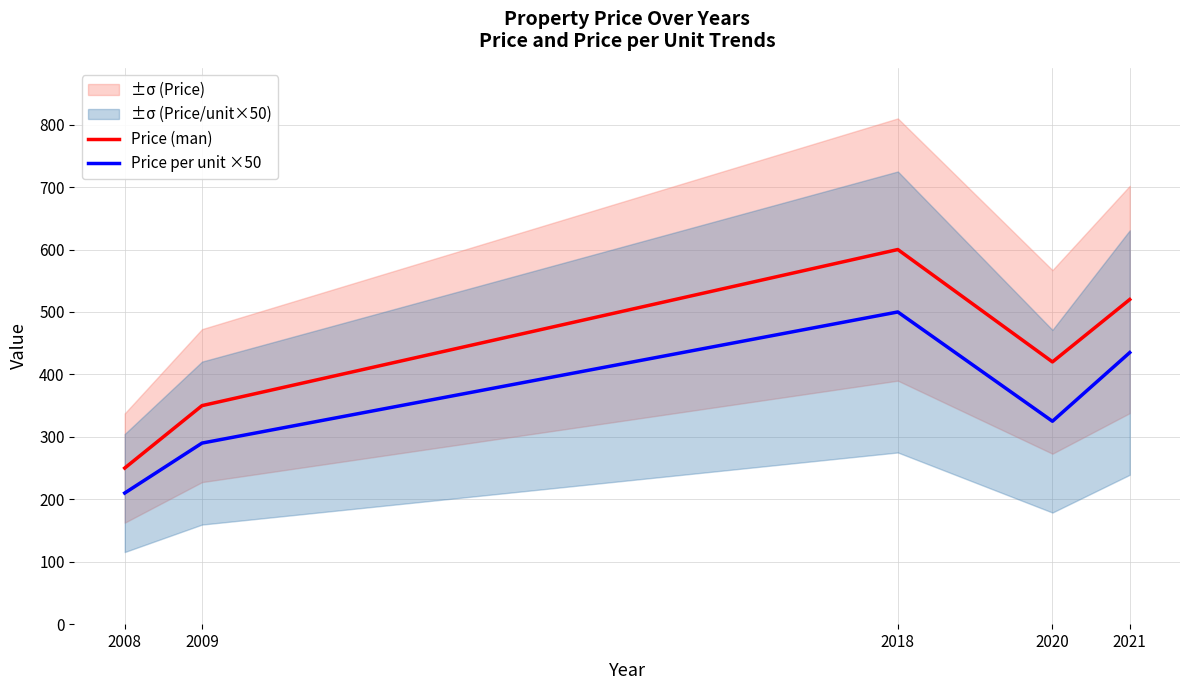

What are all the series names shown in the legend?

Price (man), Price per unit ×50